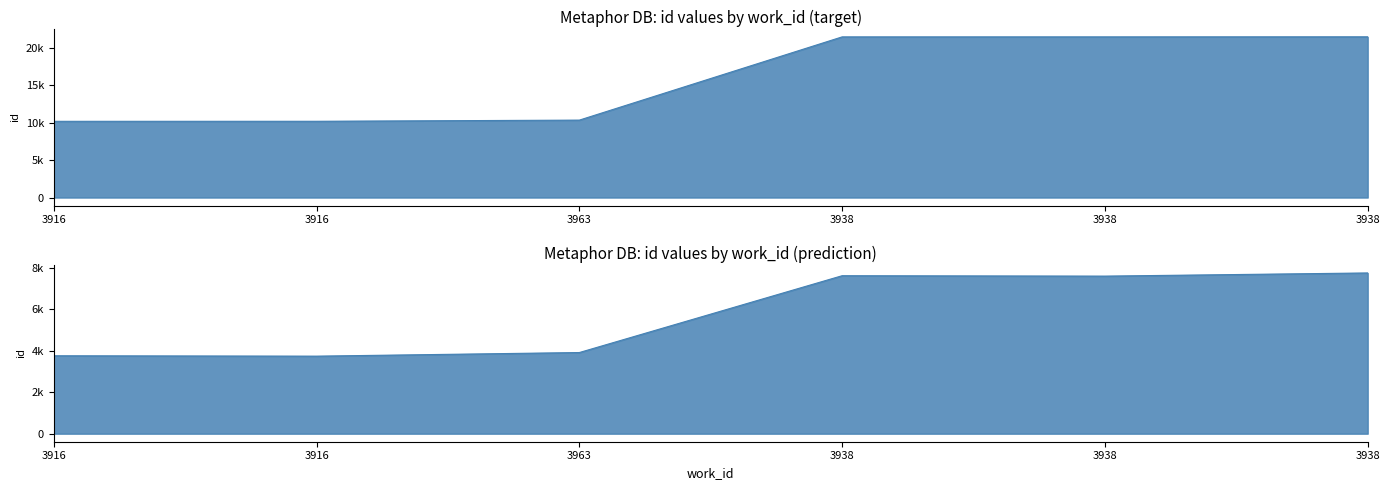

Does the chart display data point markers on the line(s)?

No